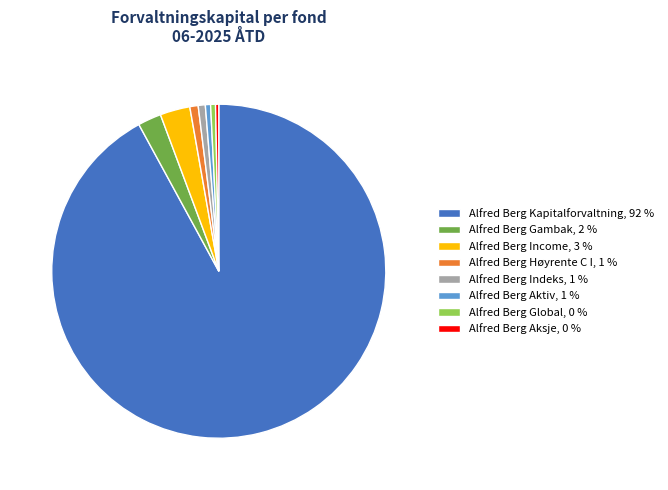

Is there a majority slice in this chart?

Yes